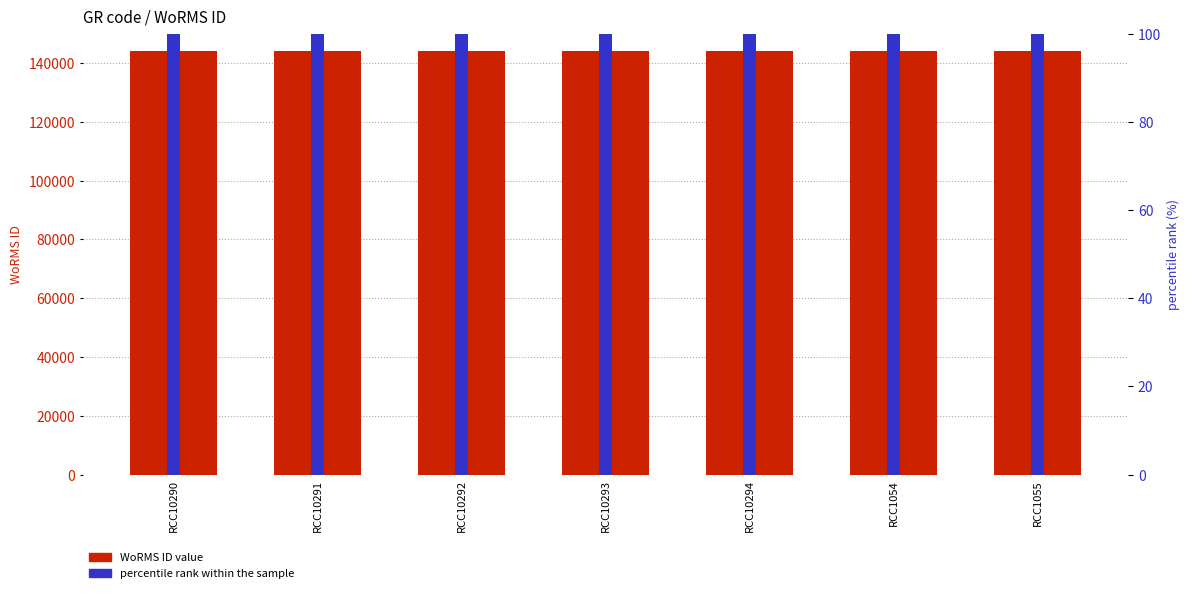

What is the sum of all WoRMS ID value values?

1009351